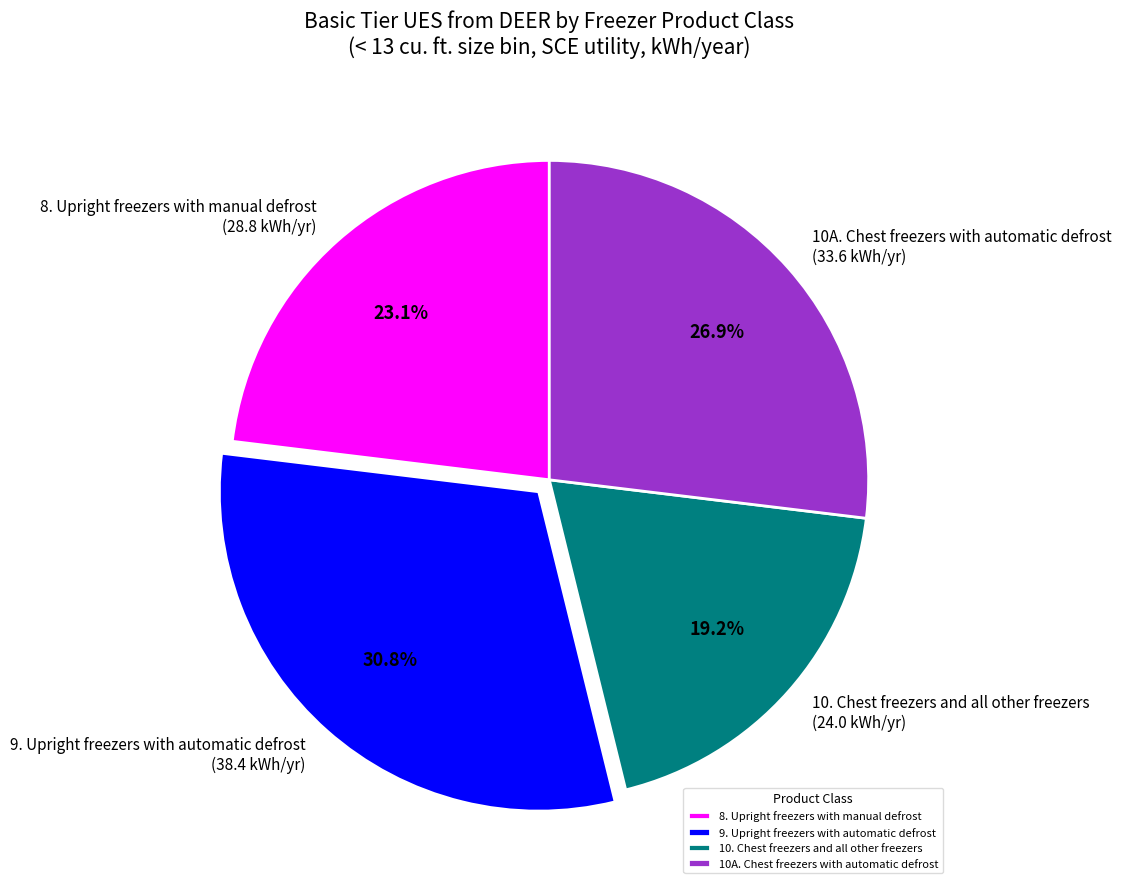

What percentage is the 10A. Chest freezers with automatic defrost slice, to the nearest percent?

27%